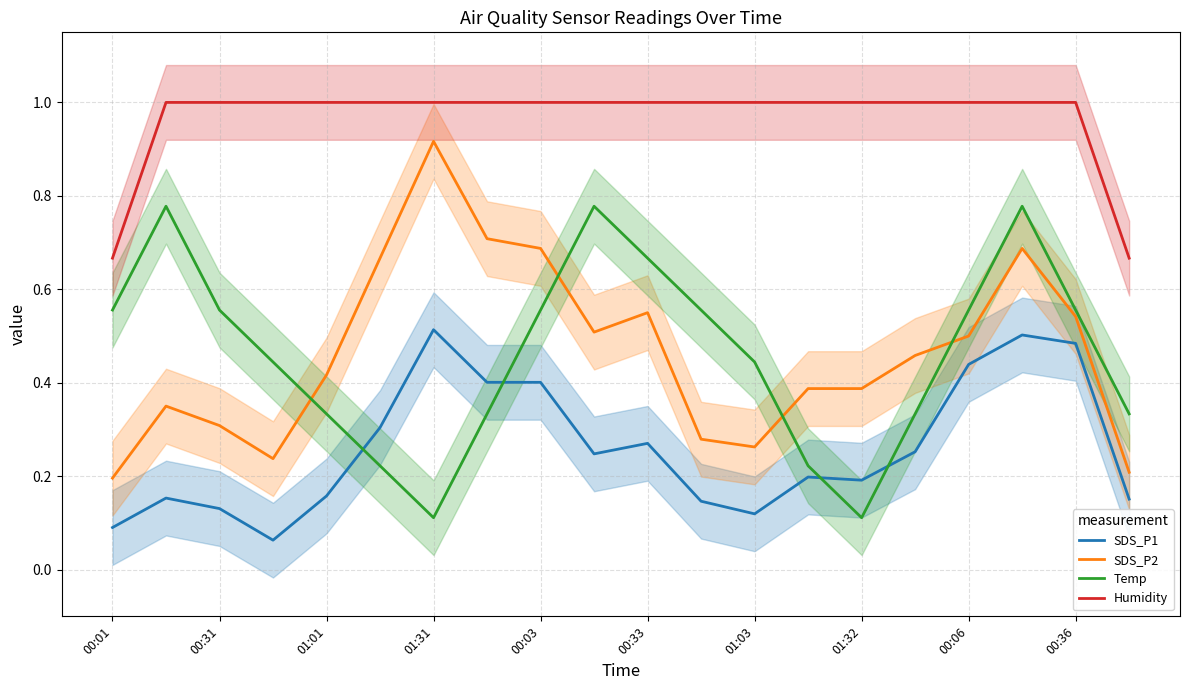

Which series has the largest range (max minus min)?

SDS_P2